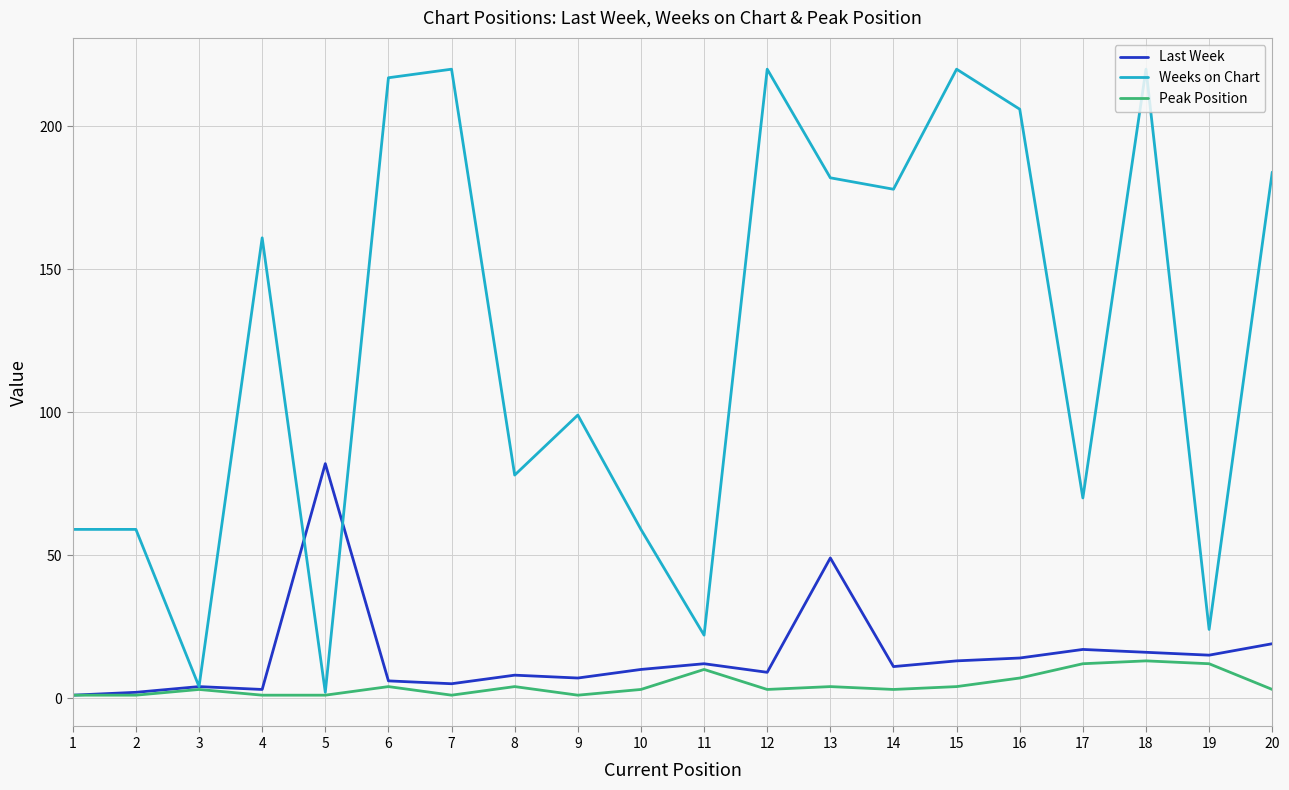

How many categories are shown in the chart?

20